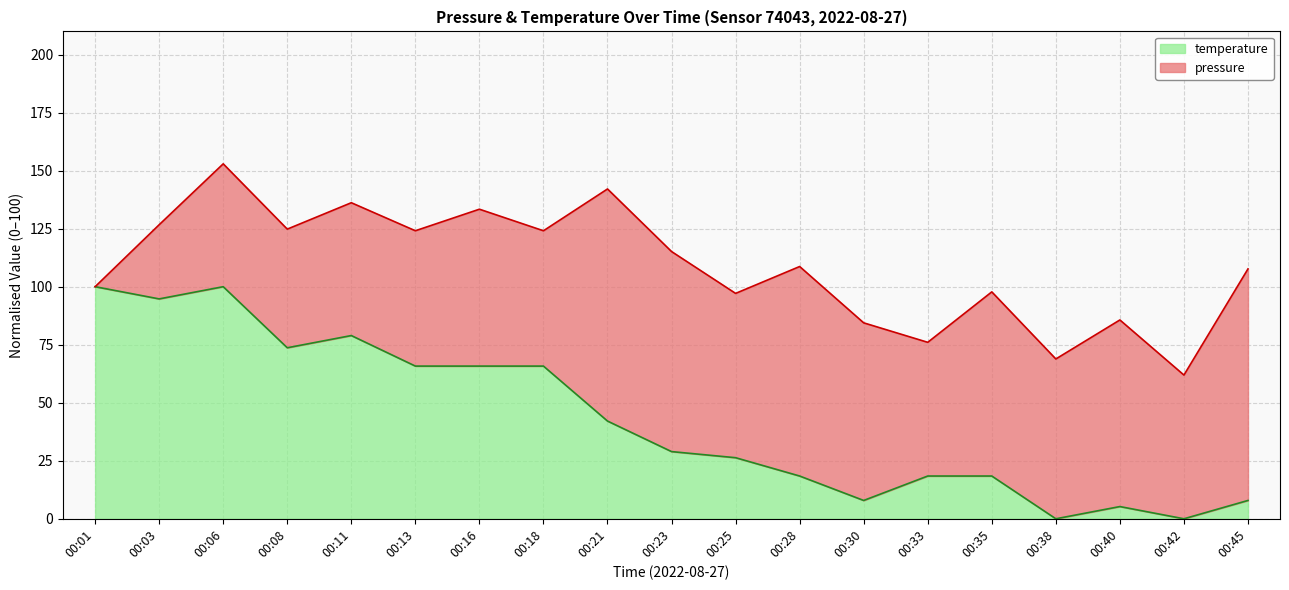

Which has a higher value, 00:35 or 00:01?

00:01